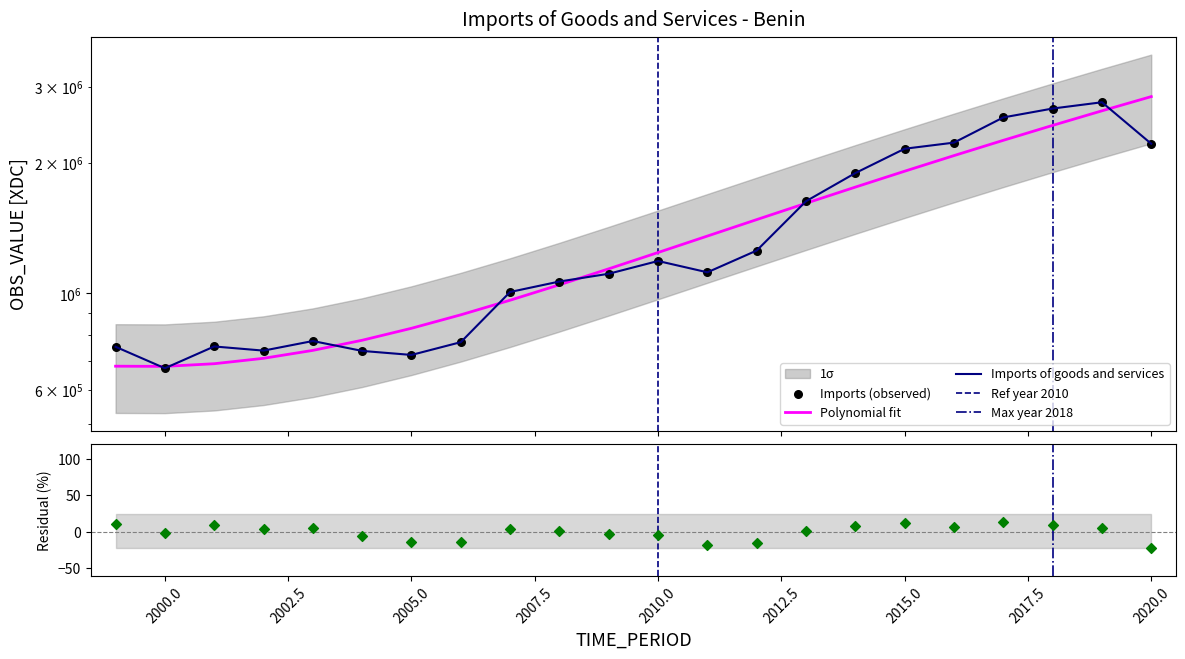

Between 2017 and 2003, which is larger?

2017